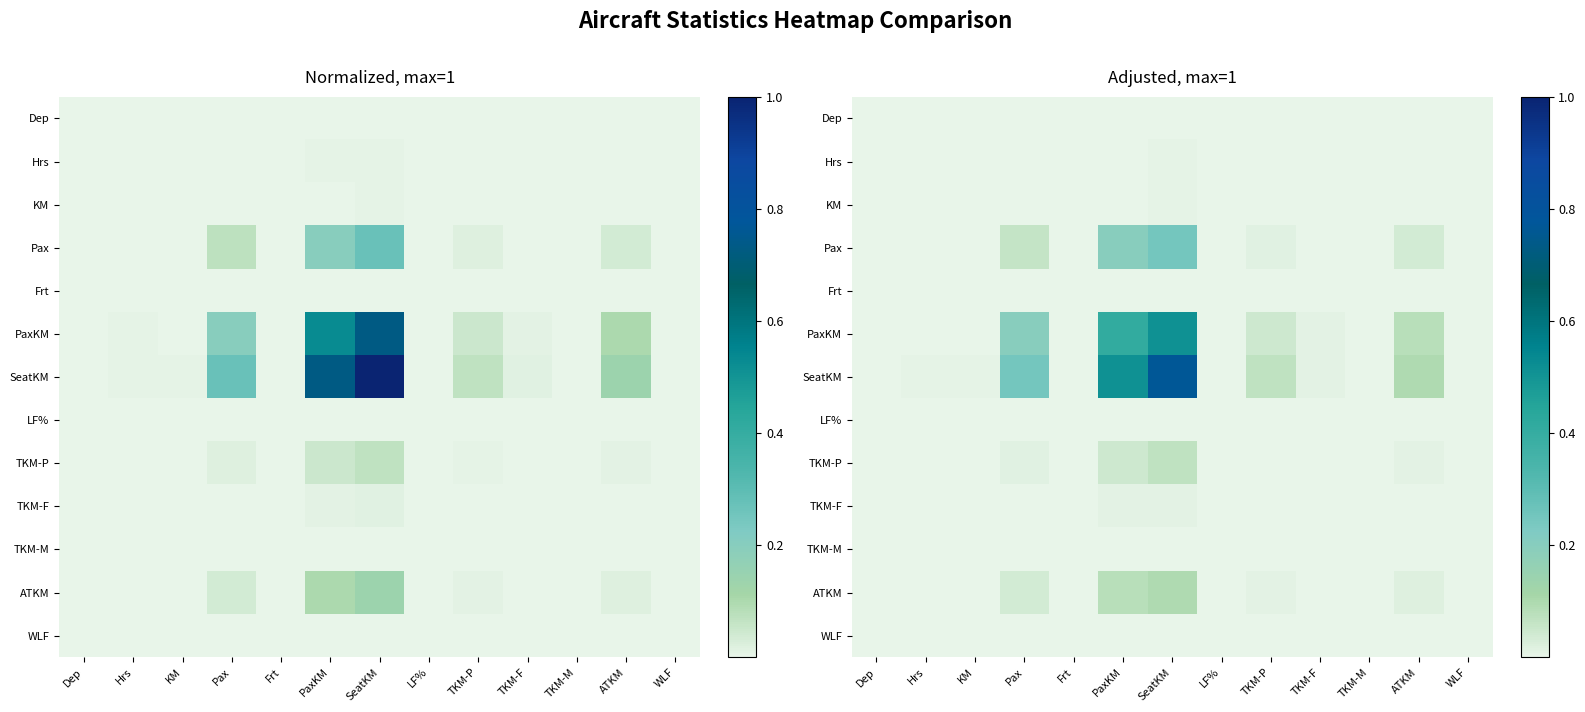

How many distinct data groups are displayed?

13